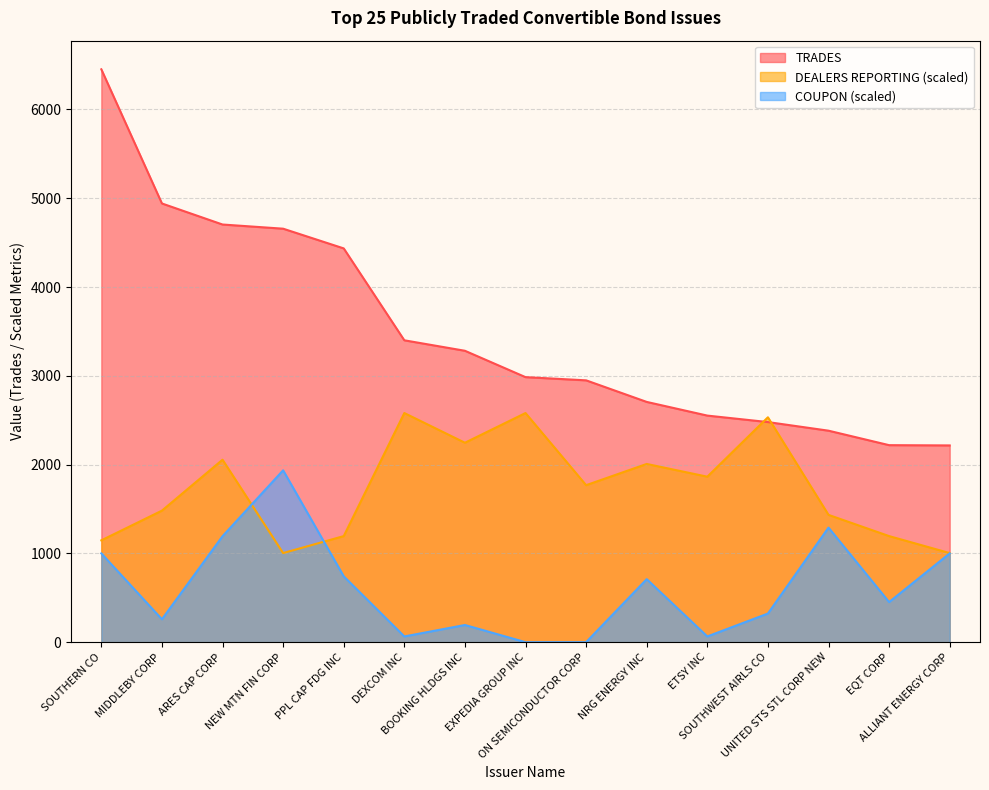

At which category does DEALERS REPORTING reach its first local peak?

ARES CAP CORP